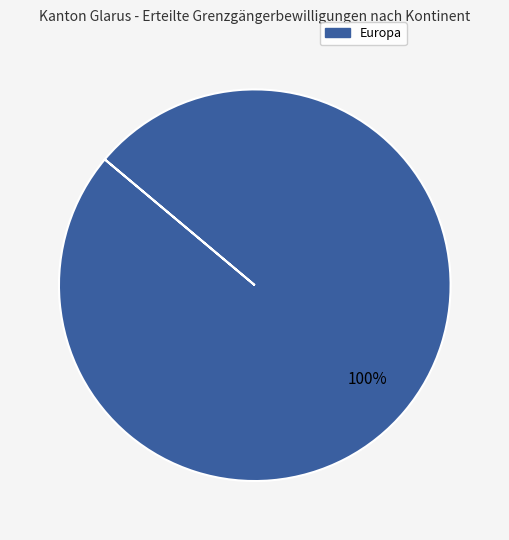

Does any single category account for the majority?

Yes